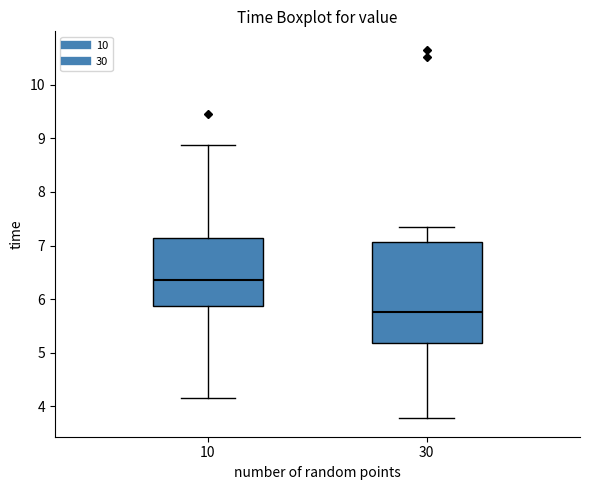

Which box is the tallest, from its lower edge to its upper edge?

30